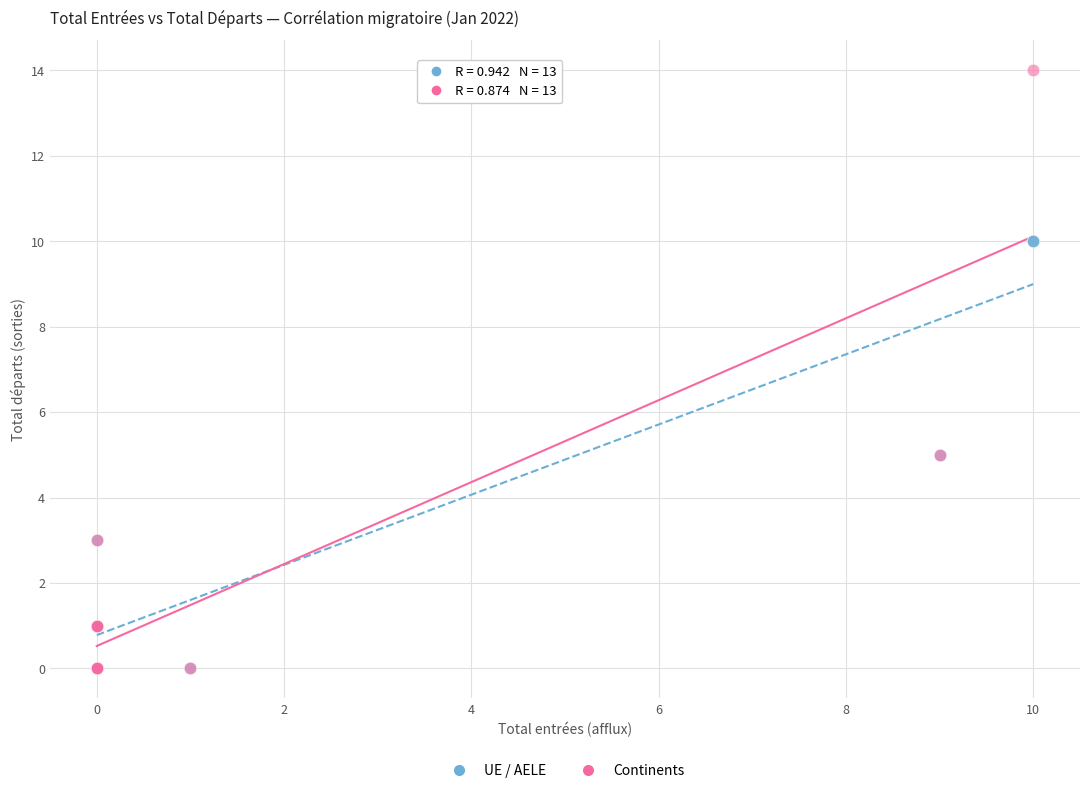

Which series has the widest spread of Y values?

Continents